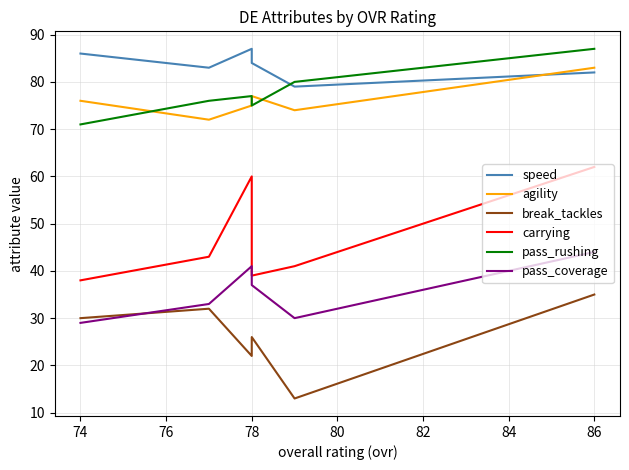

What is the minimum value shown in the chart?

13